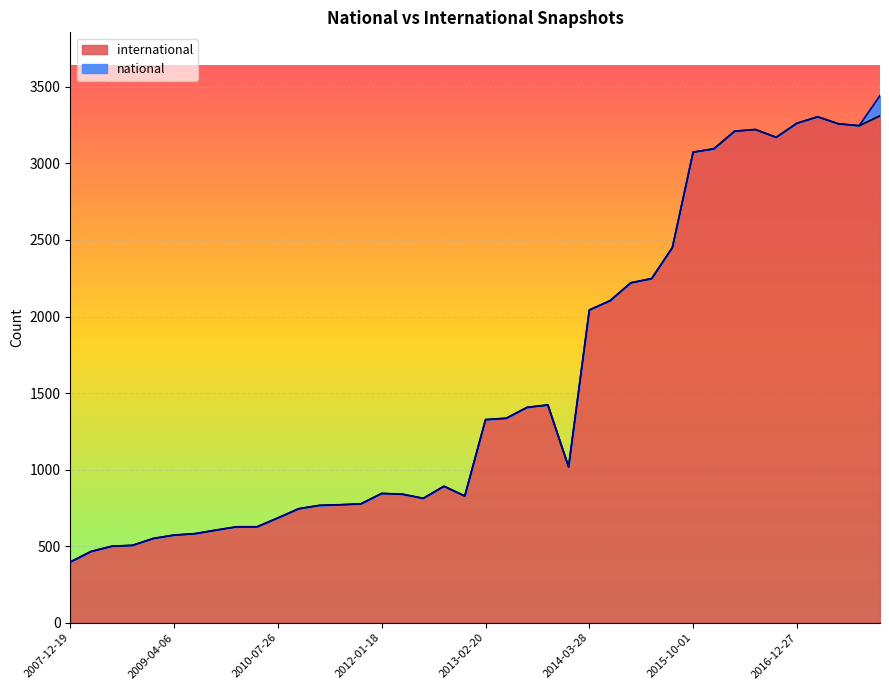

Reading left to right, transcribe all the data shown in this chart.

2007-12-19=396	2008-04-01=465	2008-06-27=499	2008-10-10=505	2008-12-17=550	2009-04-06=572	2009-06-17=581	2009-09-25=604	2009-12-16=626	2010-04-01=626	2010-07-26=684	2010-11-17=744	2011-02-21=766	2011-06-10=770	2011-09-05=776	2012-01-18=844	2012-03-26=839	2012-07-13=812	2012-10-31=891	2012-12-11=827	2013-02-20=1326	2013-05-21=1335	2013-07-09=1406	2013-09-10=1422	2013-12-20=1017	2014-03-28=2042	2014-09-08=2103	2015-01-19=2220	2015-04-09=2247	2015-07-03=2450	2015-10-01=3073	2016-01-04=3095	2016-04-05=3210	2016-07-04=3221	2016-10-07=3170	2016-12-27=3262	2017-04-12=3304	2017-07-24=3258	2017-10-12=3246	2017-12-22=3311